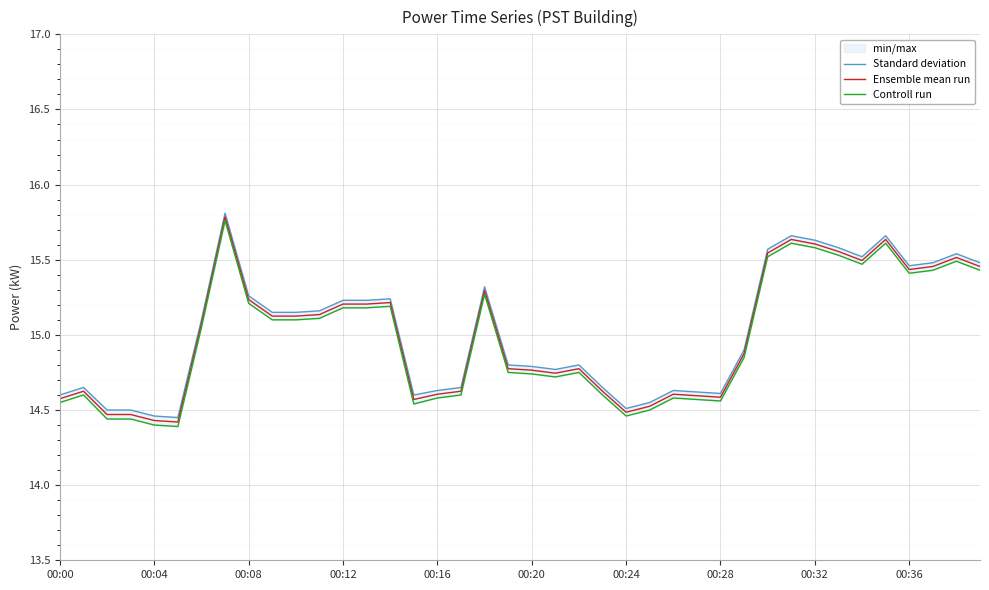

What position from the right is 00:00?

40